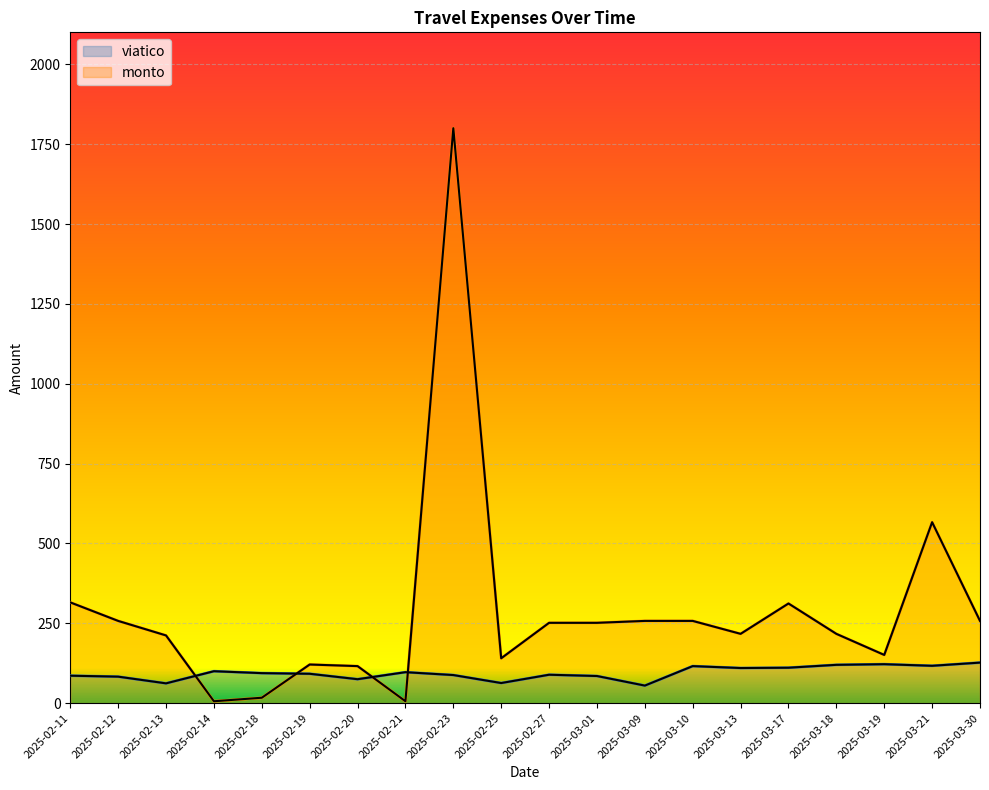

Reading left to right, list all the values displayed in this chart.

viatico: 86.0	83.0	62.0	100.0	94.0	92.0	75.0	97.0	88.0	63.0	89.0	85.0	55.0	116.0	110.0	111.0	120.0	122.0	117.0	127.0
monto: 315.5	257.5	212.0	6.0	17.0	121.0	116.0	6.0	1800.0	140.5	251.5	251.5	257.5	257.5	217.0	312.0	217.0	151.0	566.5	257.5